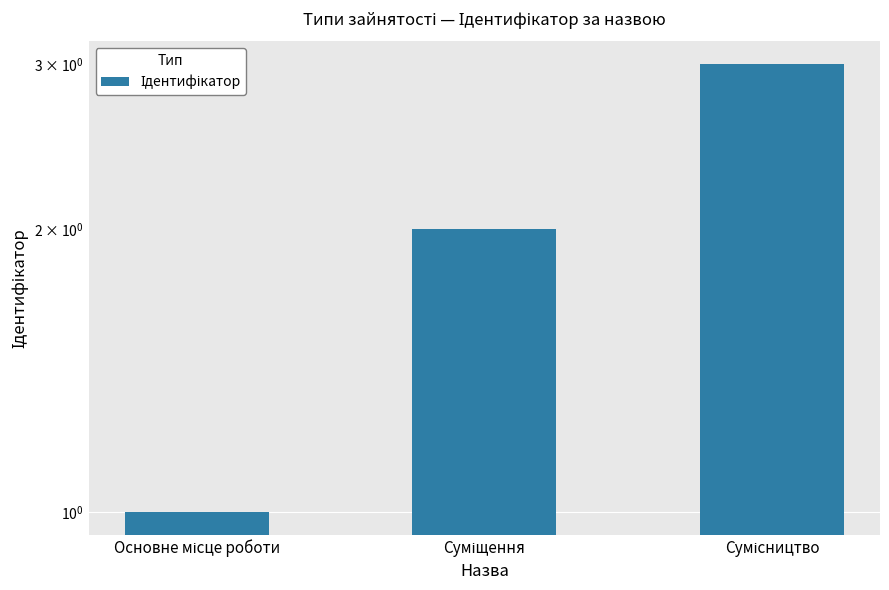

How many bars are there in total?

3